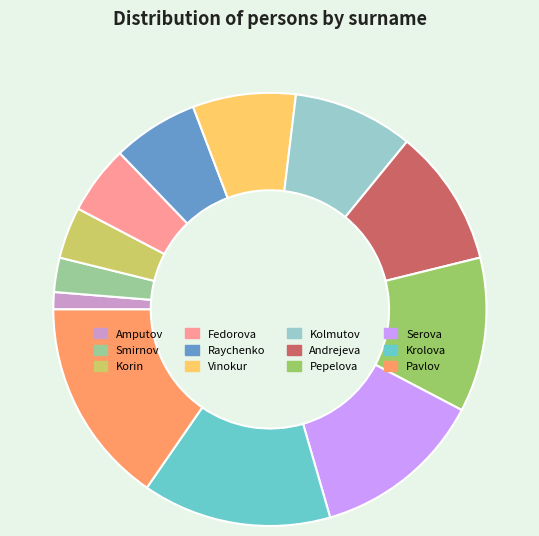

What is the smallest slice in the pie chart?

Amputov